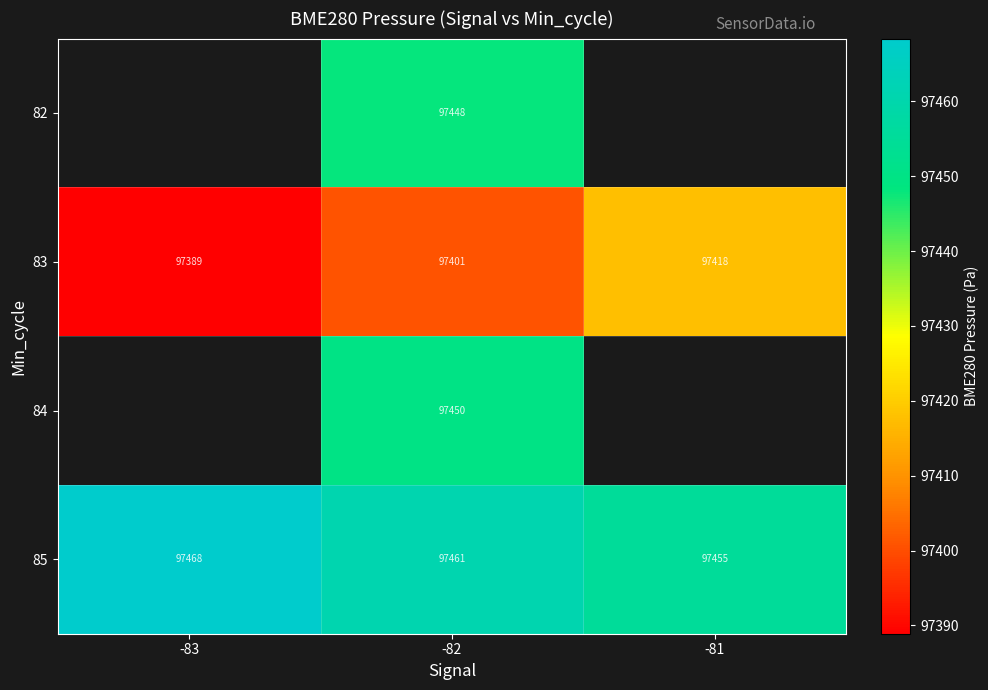

Which category has the lowest value across all series?

-83